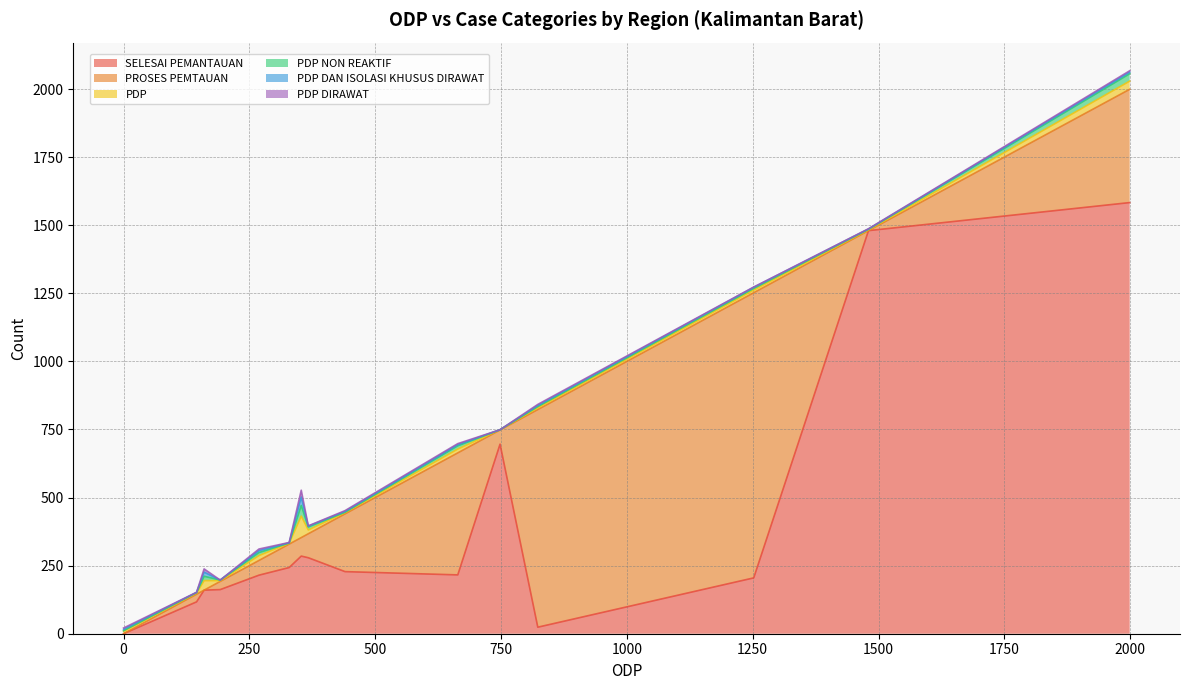

What is the maximum value for SELESAI PEMANTAUAN?

1583